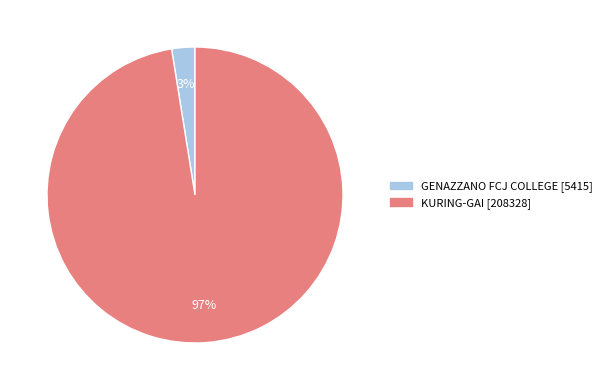

To the nearest percent, what is the average slice percentage?

50%